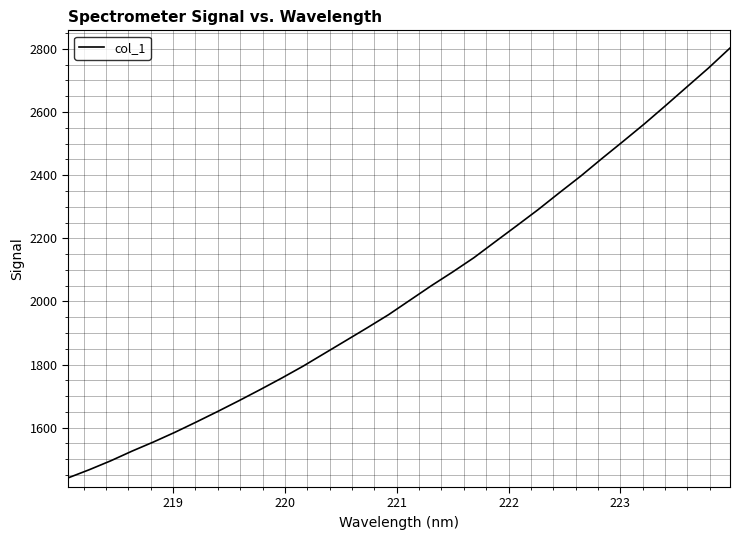

What is the difference between the maximum and minimum values?

1361.9